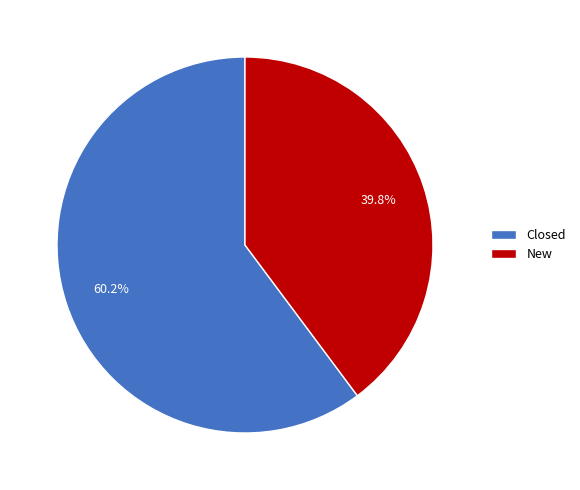

Does any single category account for the majority?

Yes